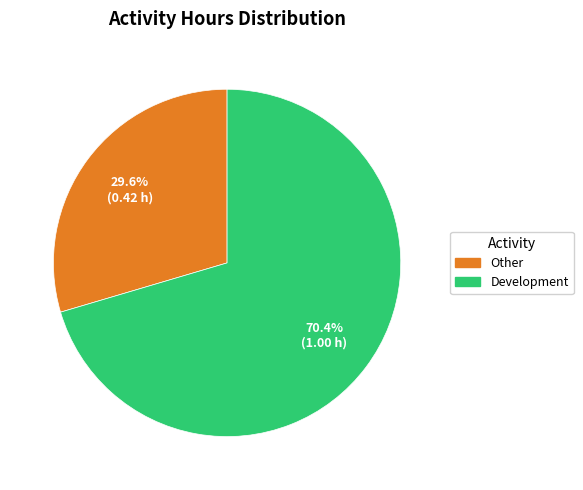

Is there any slice that represents more than half of the pie?

Yes